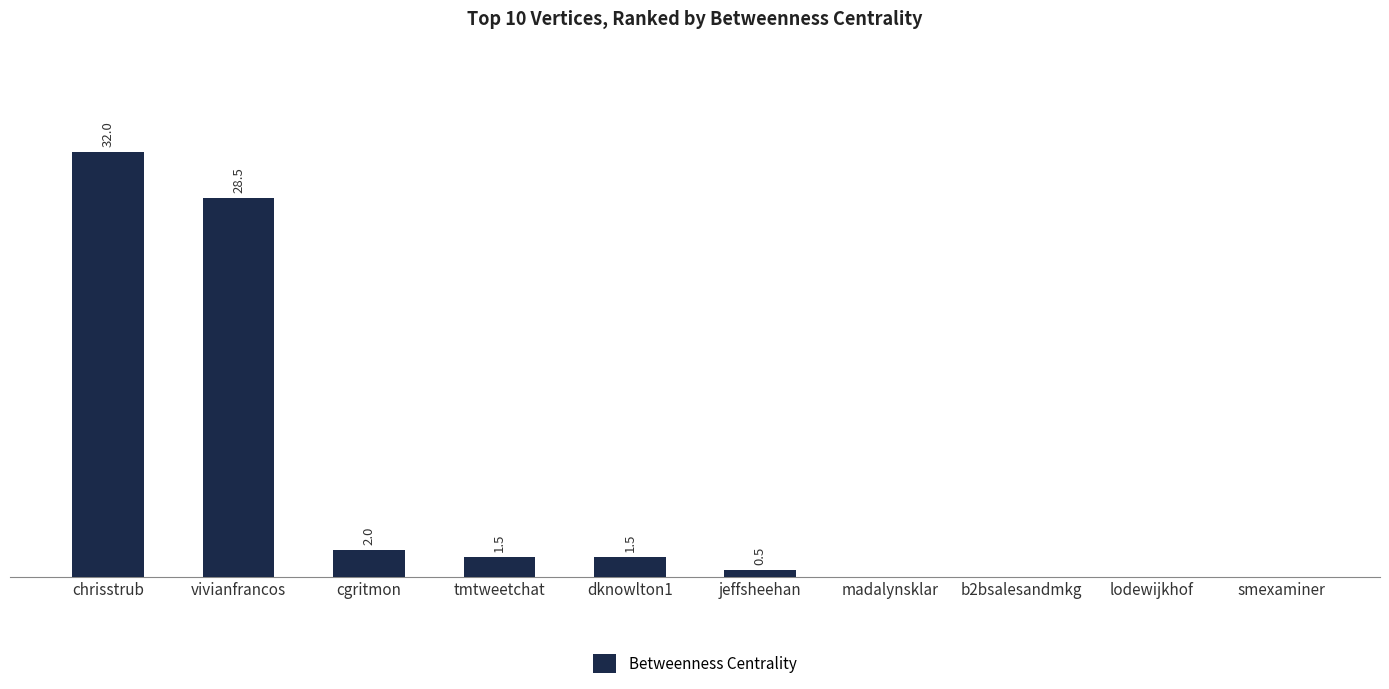

At which category does the chart reach its peak across all series?

chrisstrub